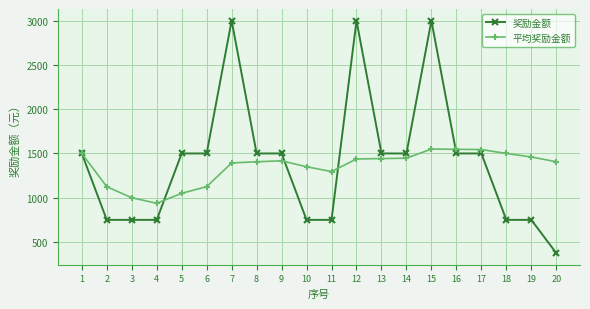

Where does the 平均奖励金额 series first go above 1416?

1